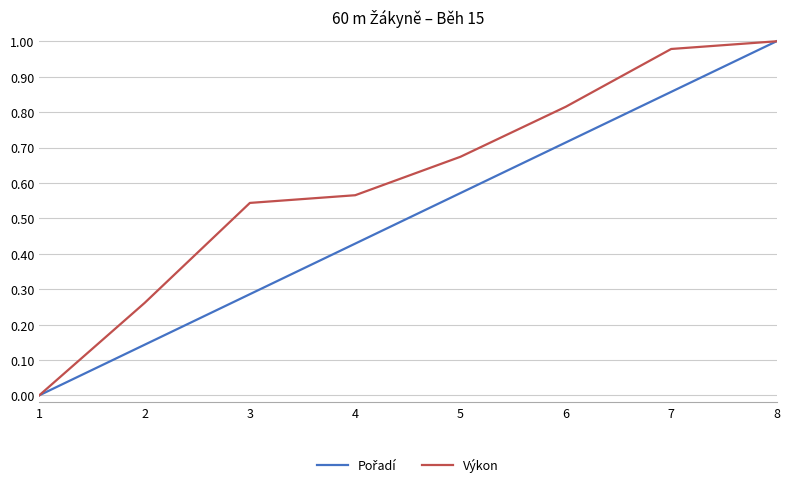

At which category is the sum across all series the highest?

8